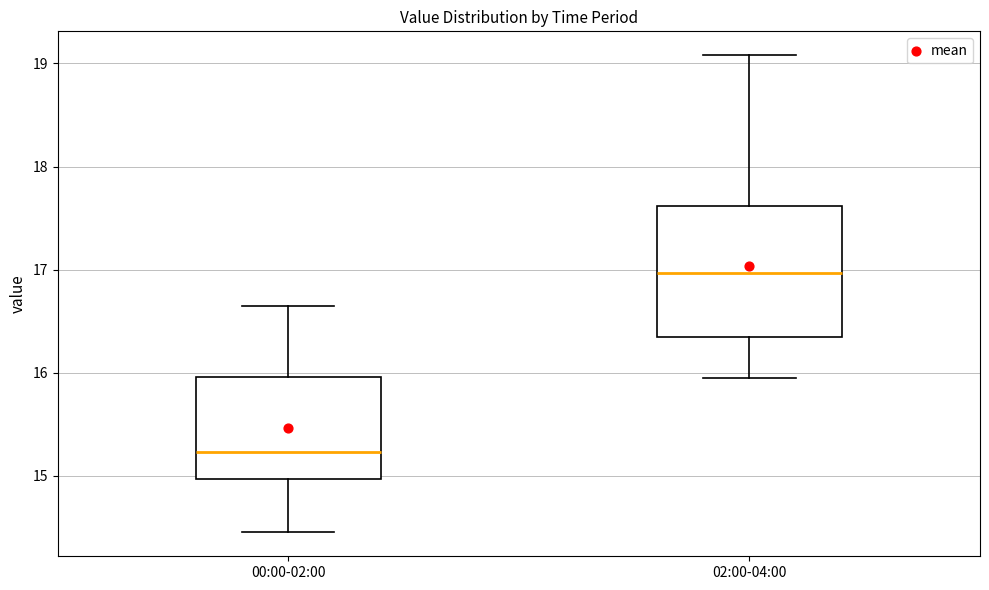

Where is the upper edge of the box for 02:00-04:00 on the y-axis? The values are not printed on the chart, so give them approximately, as read against the axis.

17.6